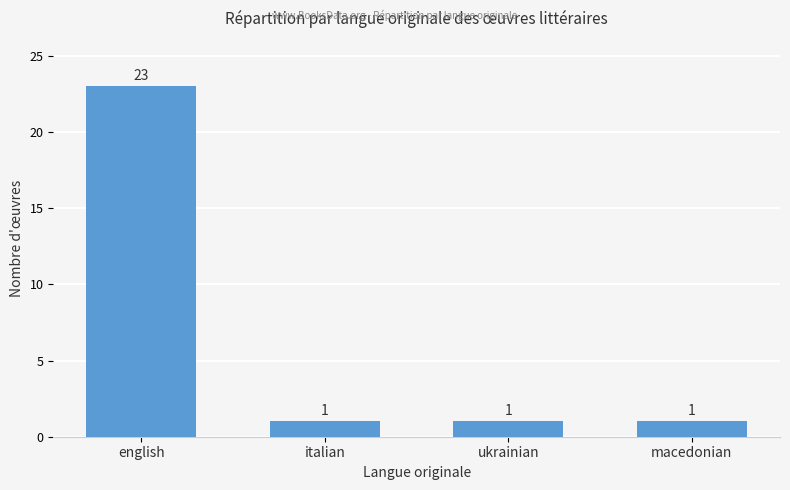

How many bars are there in total?

4